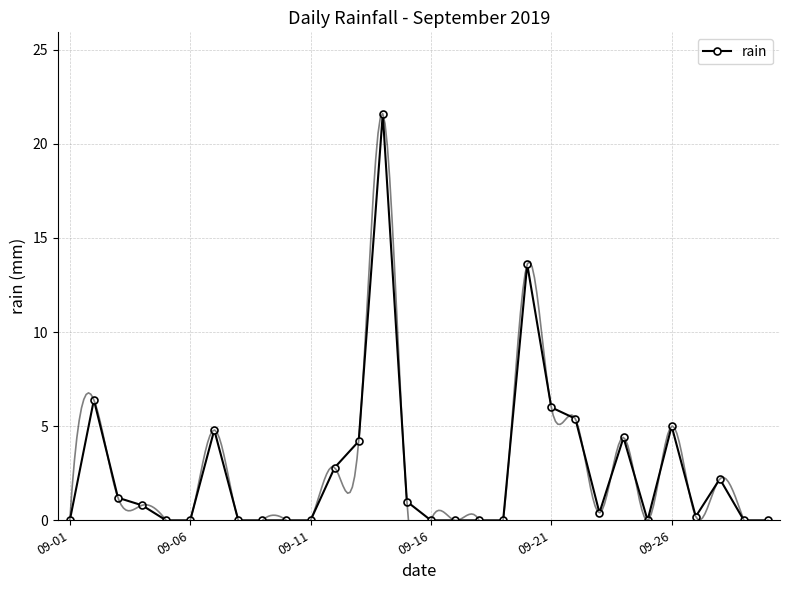

True or false: the data shows 13.6 at 19.

True